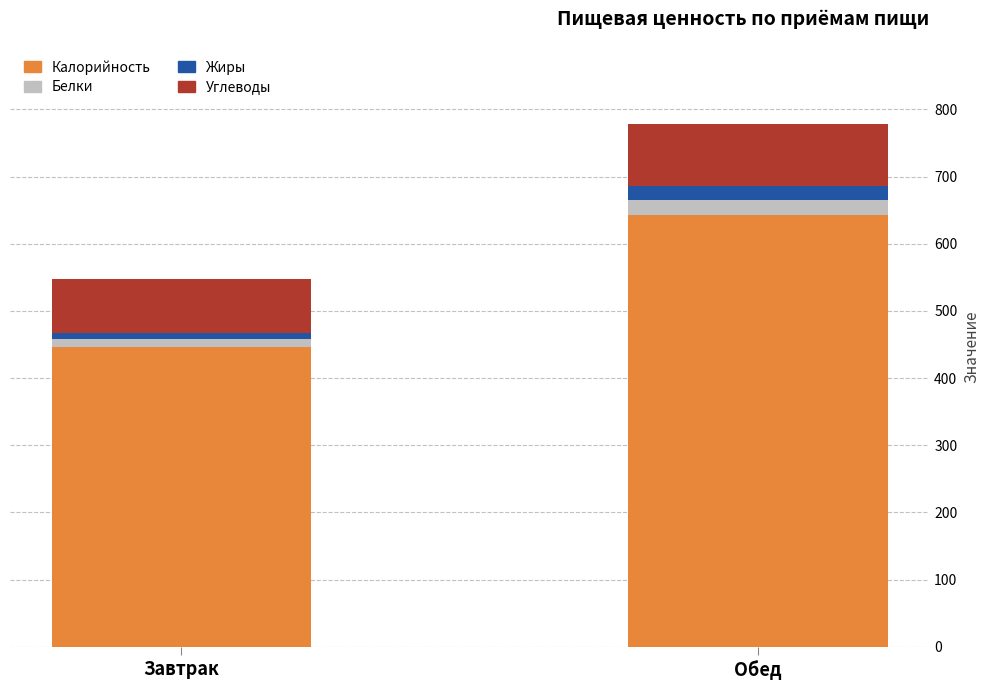

Reading left to right, transcribe the values for Калорийность.

447.0	642.3